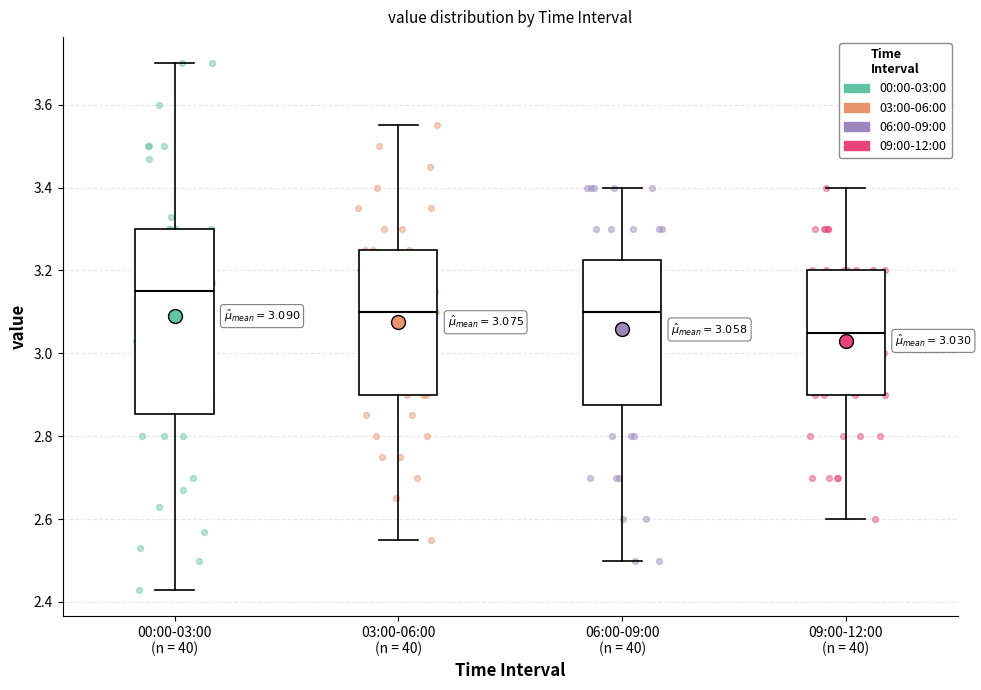

Which box has the highest median line?

00:00-03:00 (n = 40)